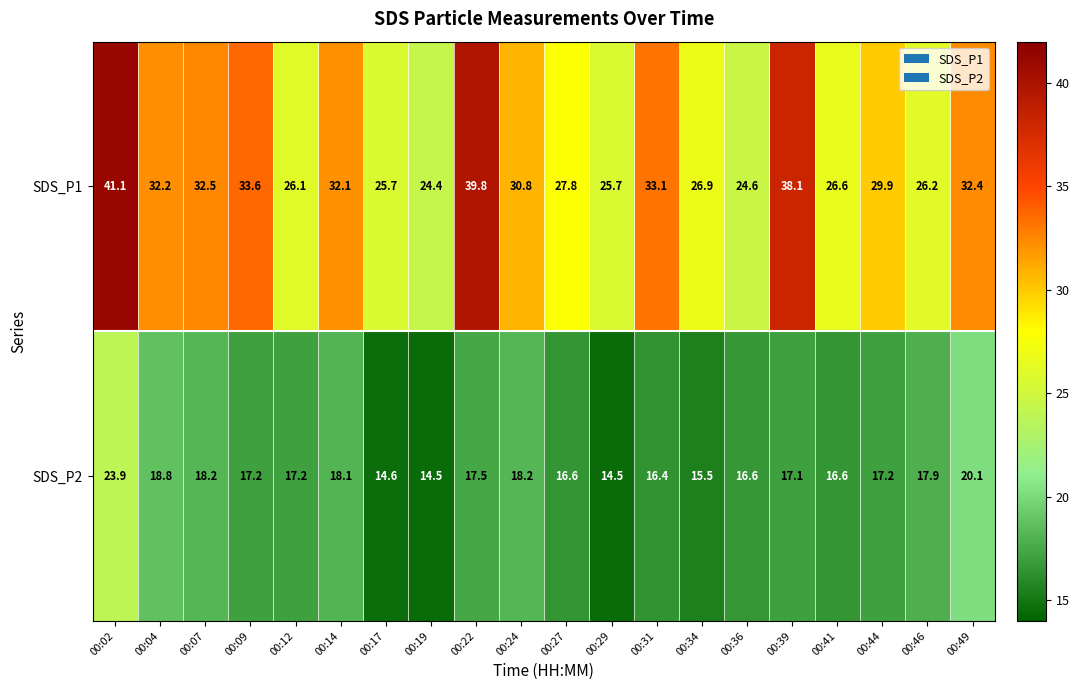

How many series are shown in this chart?

2